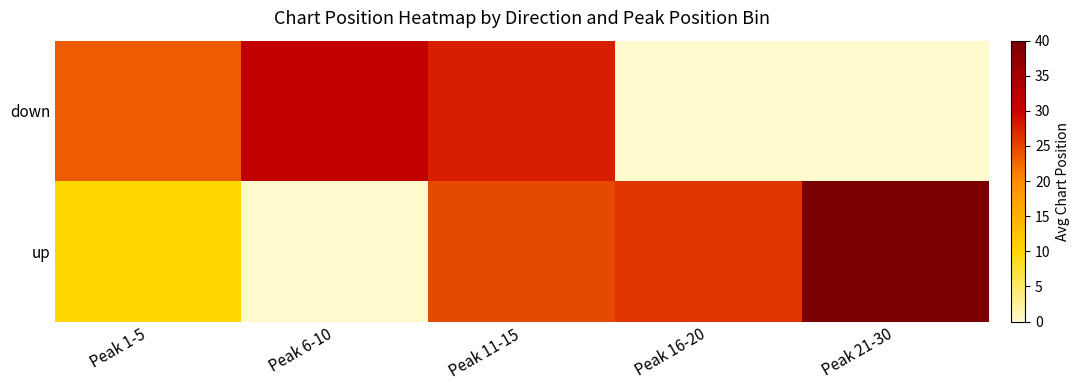

At how many categories does at least one series exceed 30?

2